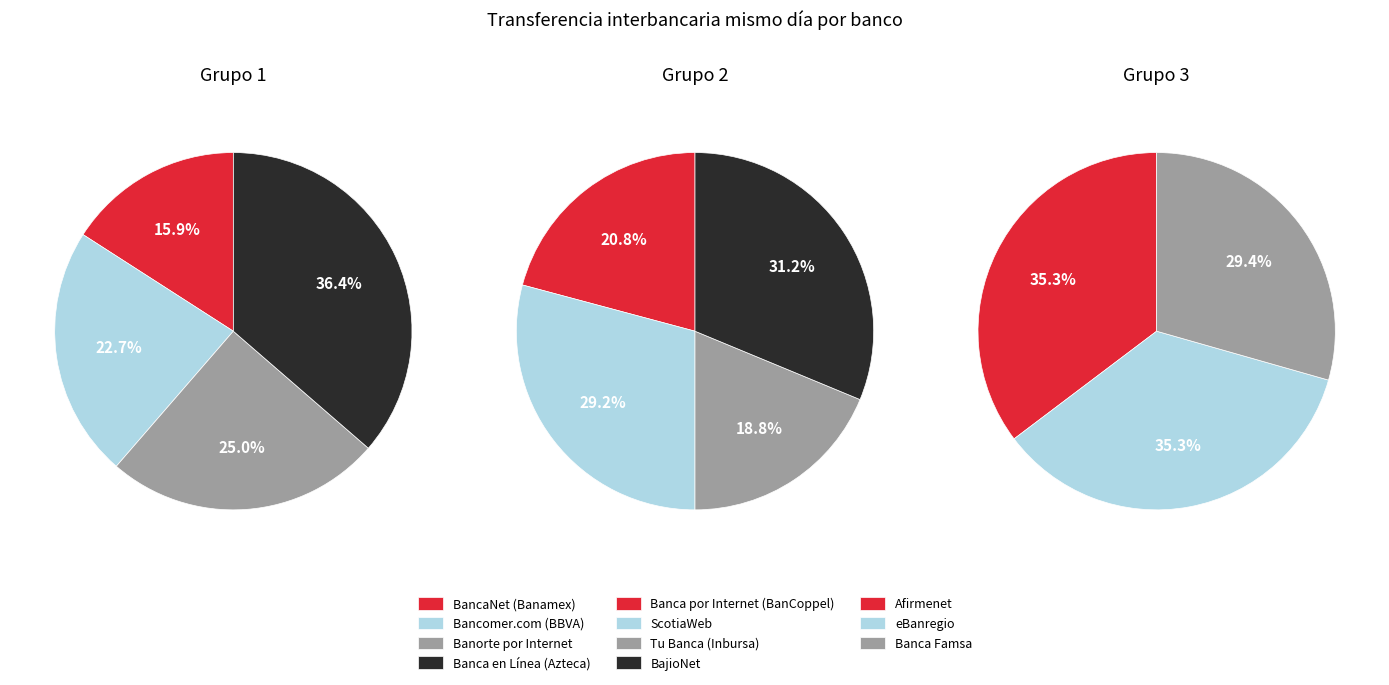

The Banca Personal (HSBC) slice represents 0% of the pie. True or false?

True